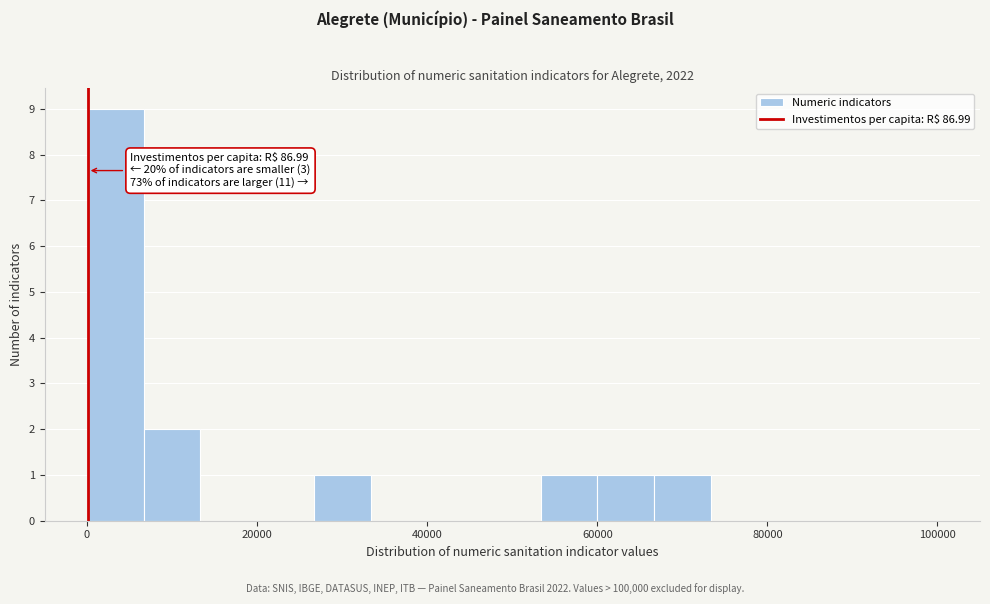

Read against the x-axis, roughly where is the centre of the tallest bar?

4000